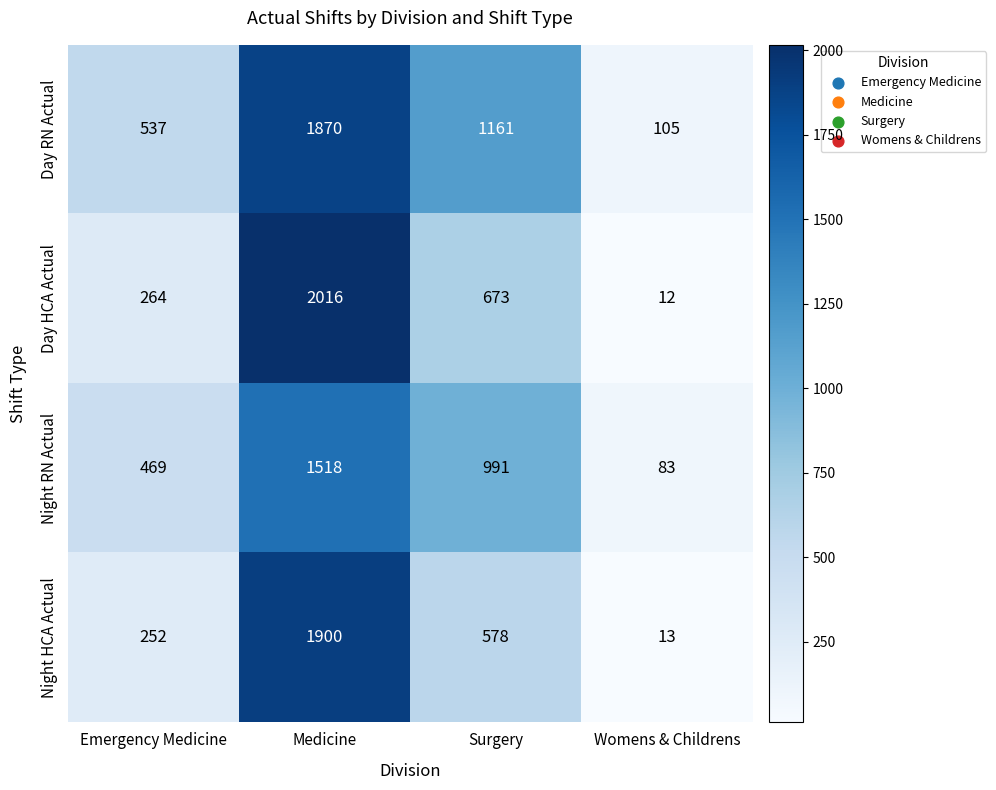

What is the sum of the Day HCA Actual values at Surgery and Medicine?

2689